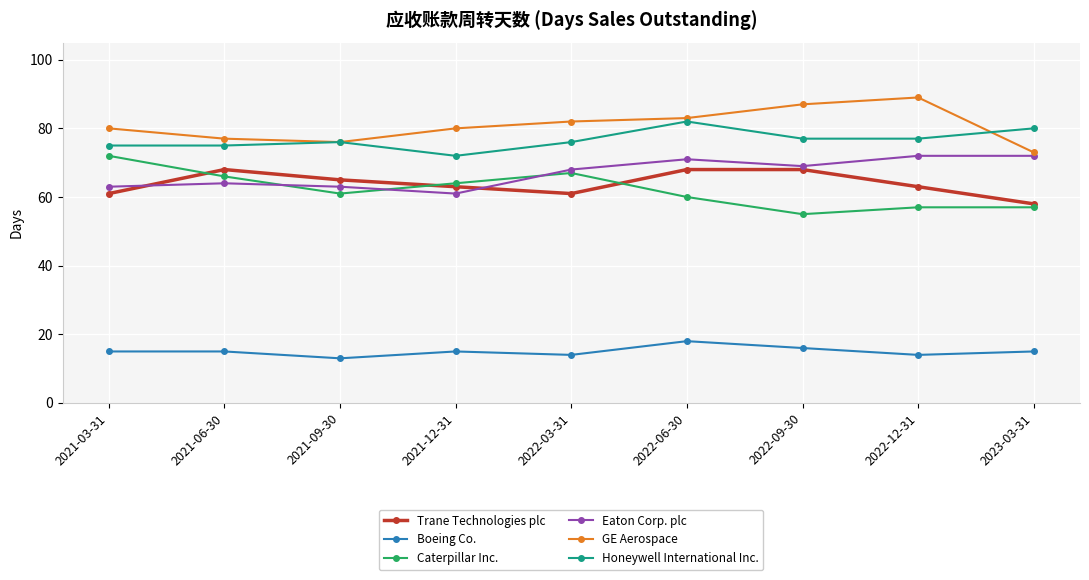

True or false: Caterpillar Inc. has more than 0 points higher than both neighbors.

True